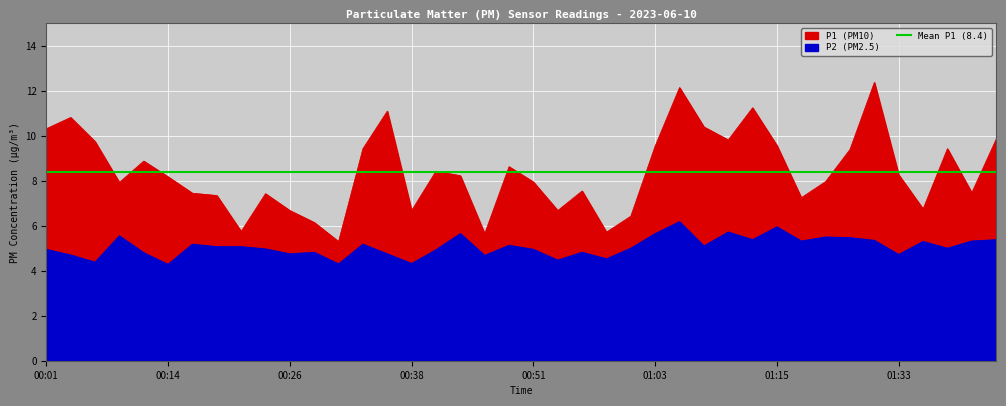

True or false: P1 and P2 cross at least once.

False